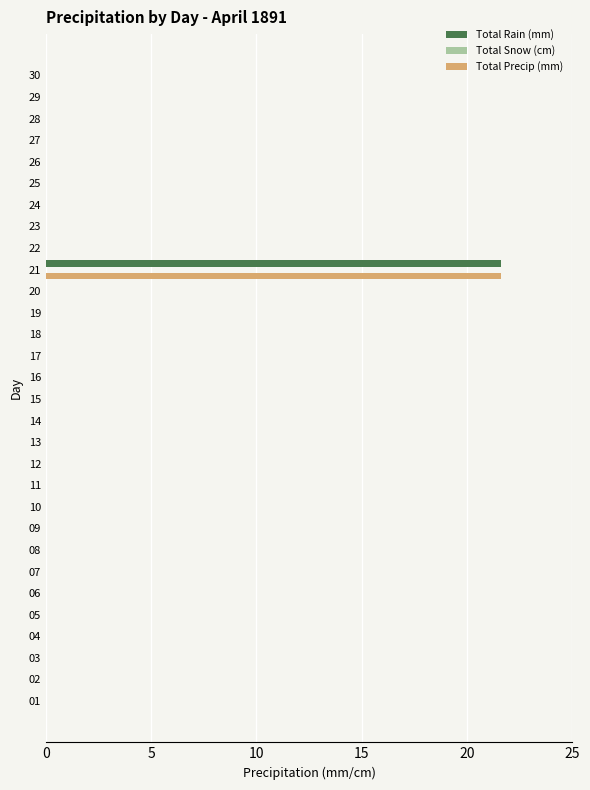

At which category is the sum across all series the highest?

21